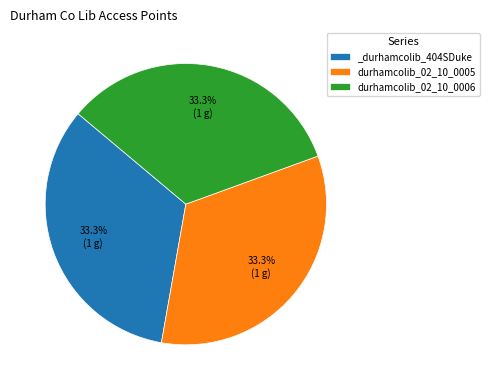

What portion of the pie excludes durhamcolib_02_10_0005?

66.7%